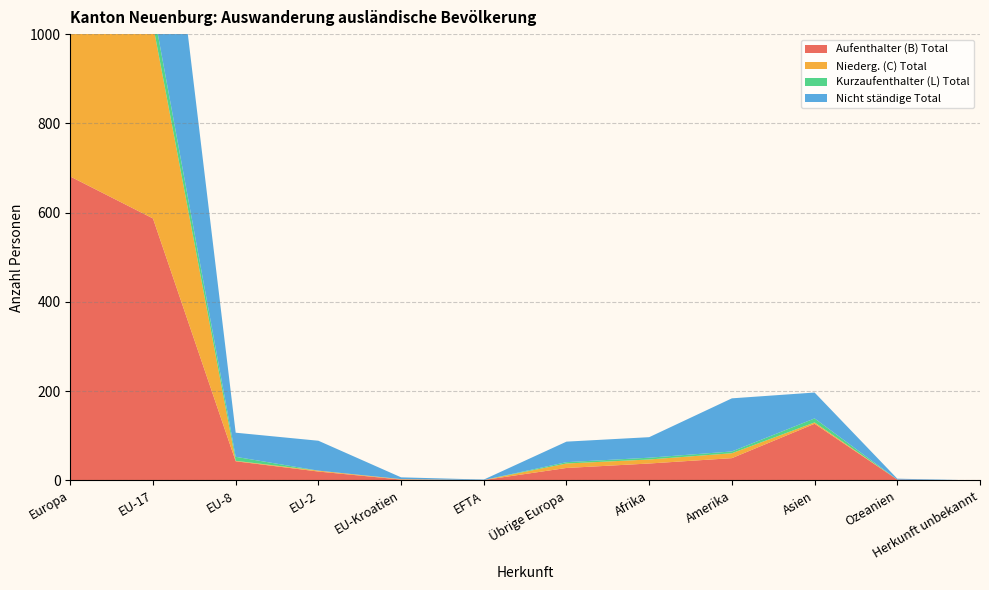

Reading left to right, list all the values displayed in this chart.

Aufenthalter (B) Total: Europa=681	EU-17=587	EU-8=43	EU-2=20	EU-Kroatien=2	EFTA=1	Übrige Europa=28	Afrika=38	Amerika=50	Asien=127	Ozeanien=2	Herkunft unbekannt=0
Niederg. (C) Total: Europa=448	EU-17=434	EU-8=1	EU-2=2	EU-Kroatien=1	EFTA=0	Übrige Europa=10	Afrika=9	Amerika=11	Asien=3	Ozeanien=0	Herkunft unbekannt=0
Kurzaufenthalter (L) Total: Europa=50	EU-17=38	EU-8=9	EU-2=0	EU-Kroatien=0	EFTA=0	Übrige Europa=3	Afrika=4	Amerika=4	Asien=9	Ozeanien=0	Herkunft unbekannt=0
Nicht ständige Total: Europa=763	EU-17=591	EU-8=54	EU-2=67	EU-Kroatien=4	EFTA=1	Übrige Europa=46	Afrika=46	Amerika=119	Asien=58	Ozeanien=2	Herkunft unbekannt=0